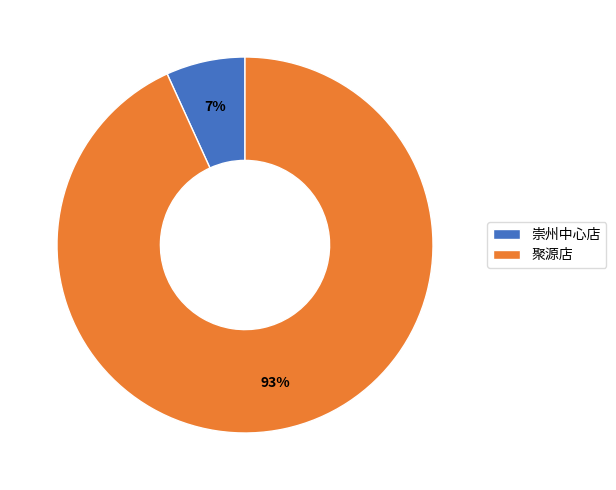

To the nearest percent, what is the average slice percentage?

50%